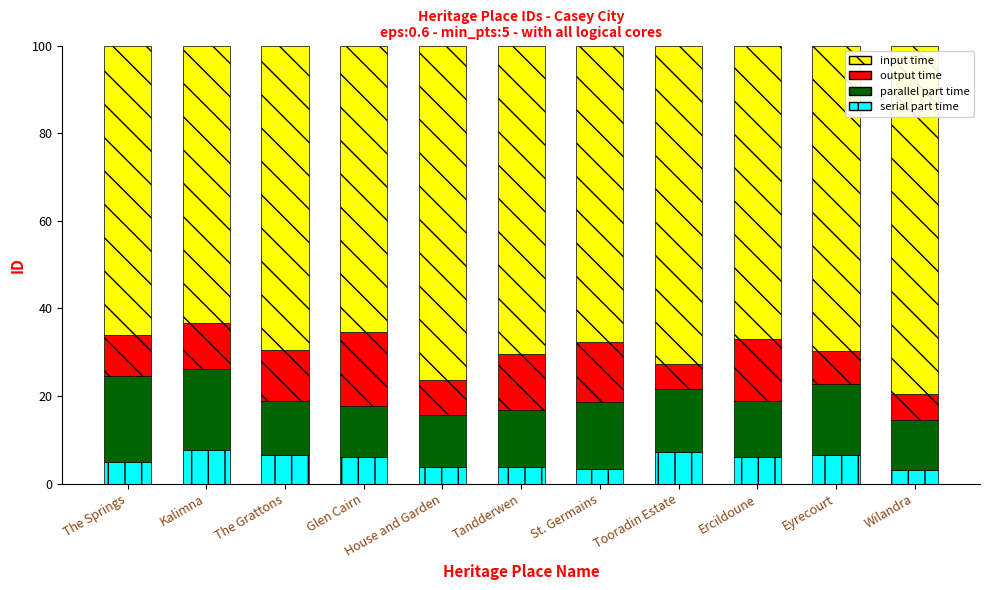

What value does the serial part time series have at Tooradin Estate?

7.3